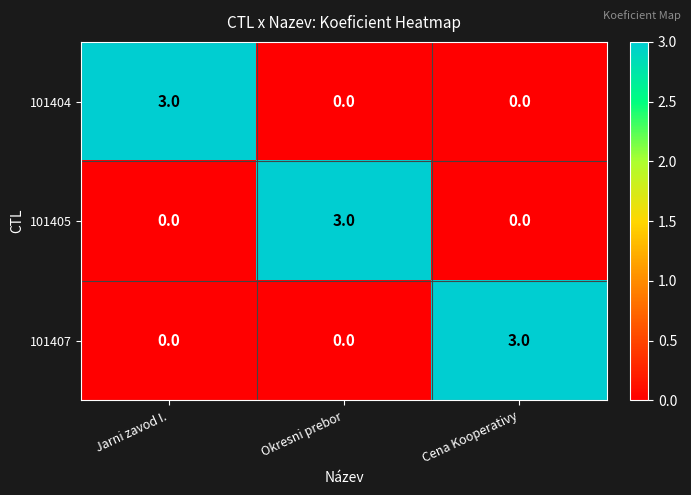

How many 101404 values are between 0 and 3?

3